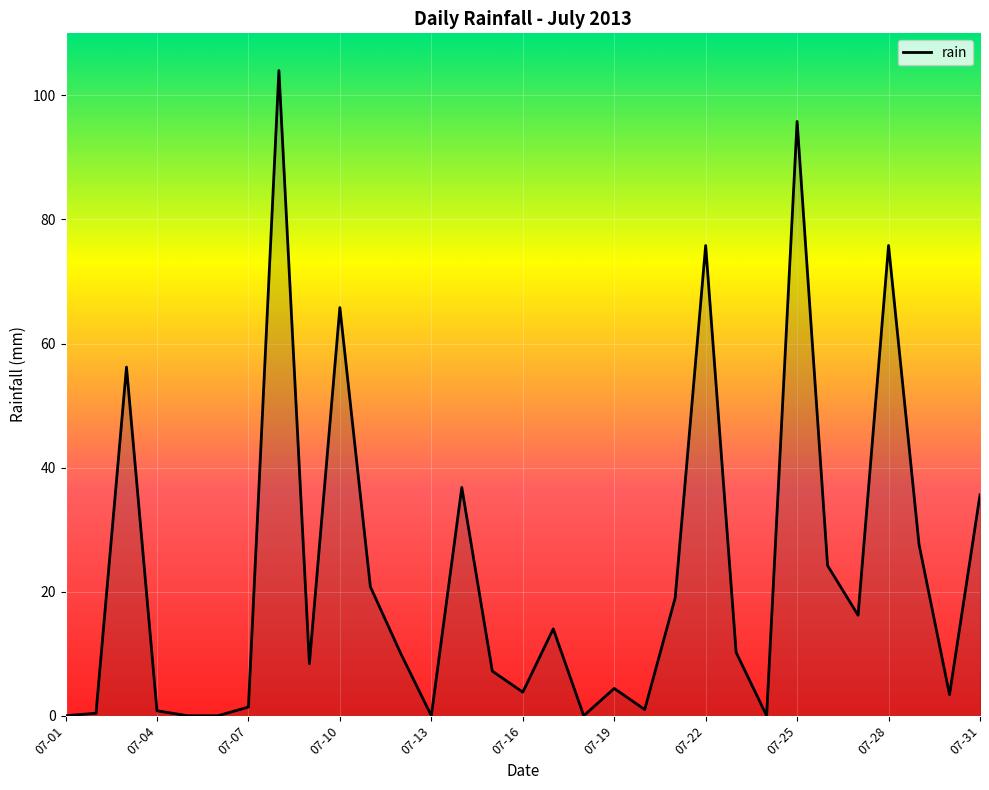

What is the difference between the maximum and minimum values?

104.0